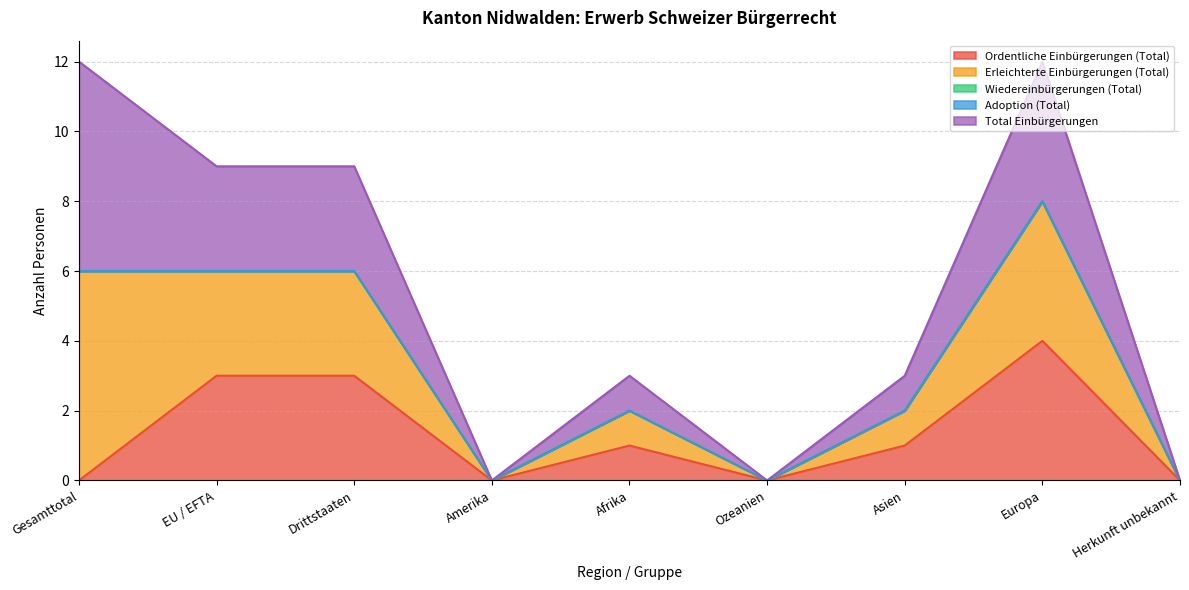

Which series has the widest spread of values?

Erleichterte Einbürgerungen (Total)